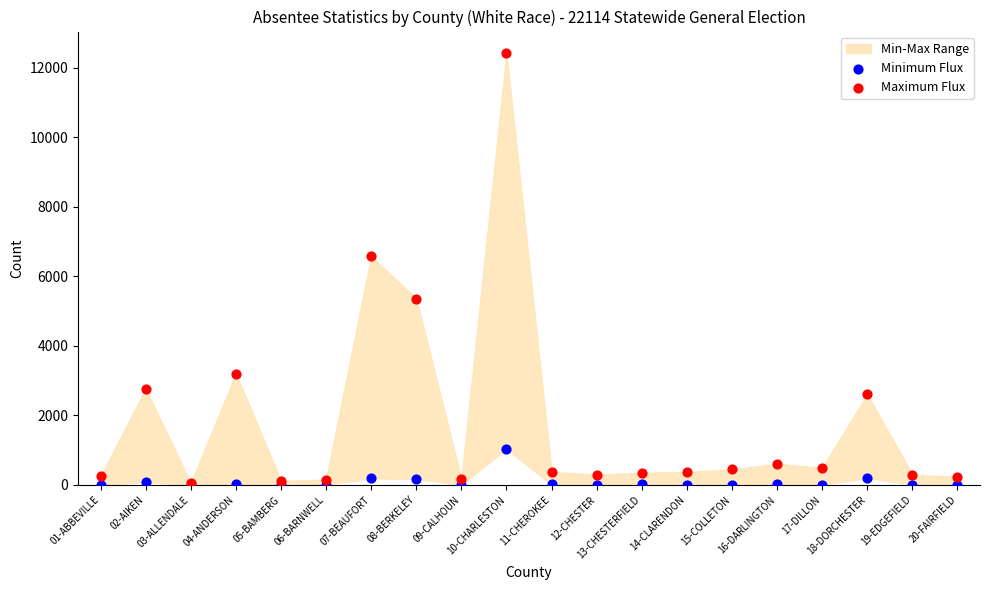

In the Maximum Flux series, what Y value is closest to 6232?

6576